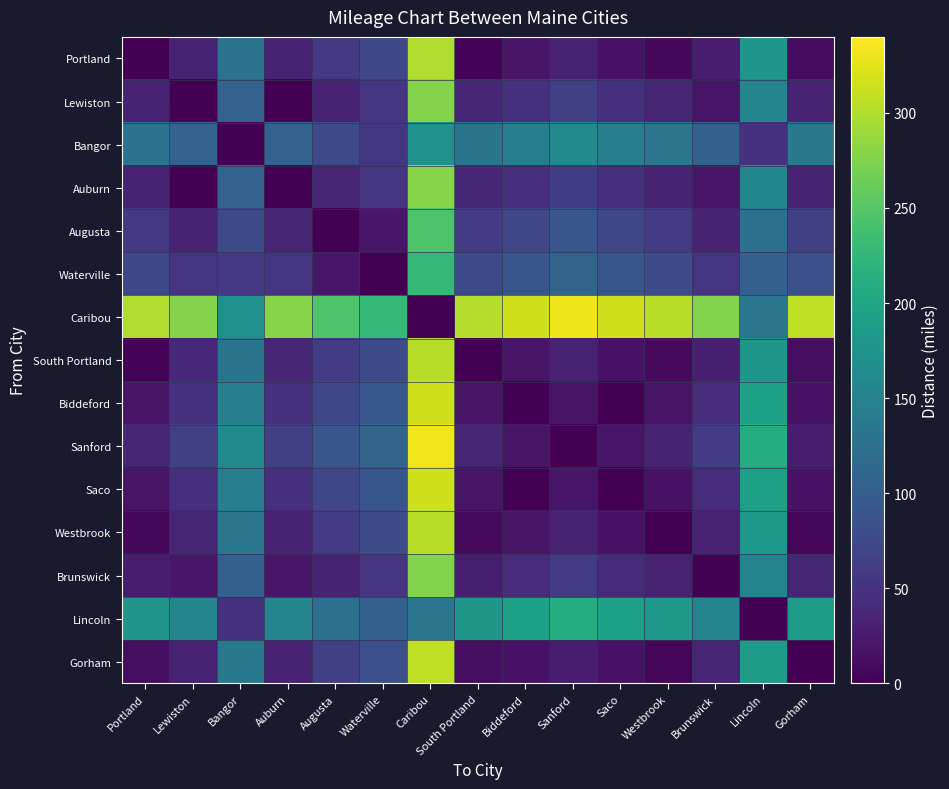

Between Caribou and Westbrook, which series saw the biggest shift?

Caribou